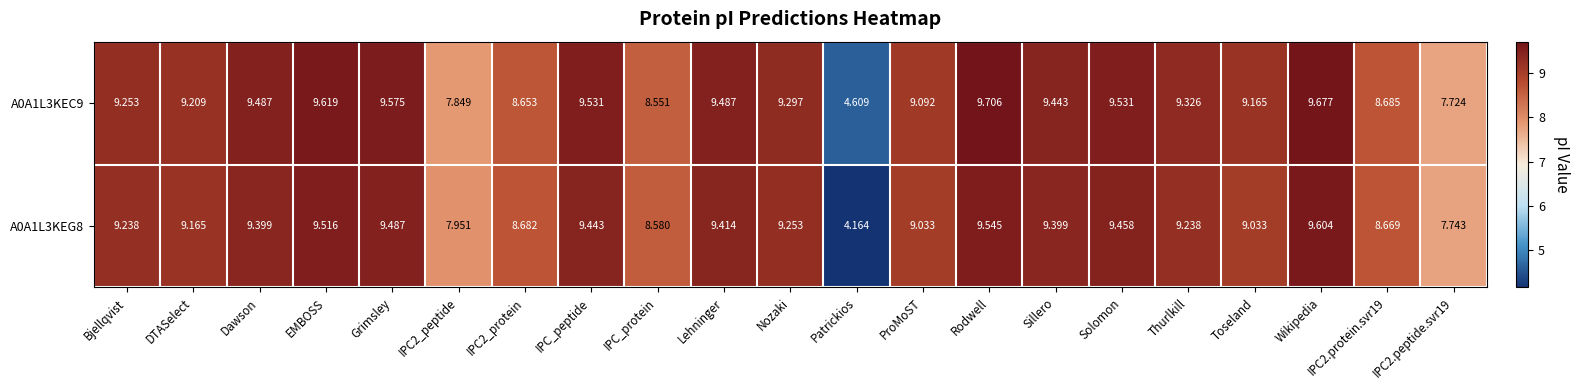

Count the number of data series in this chart.

2